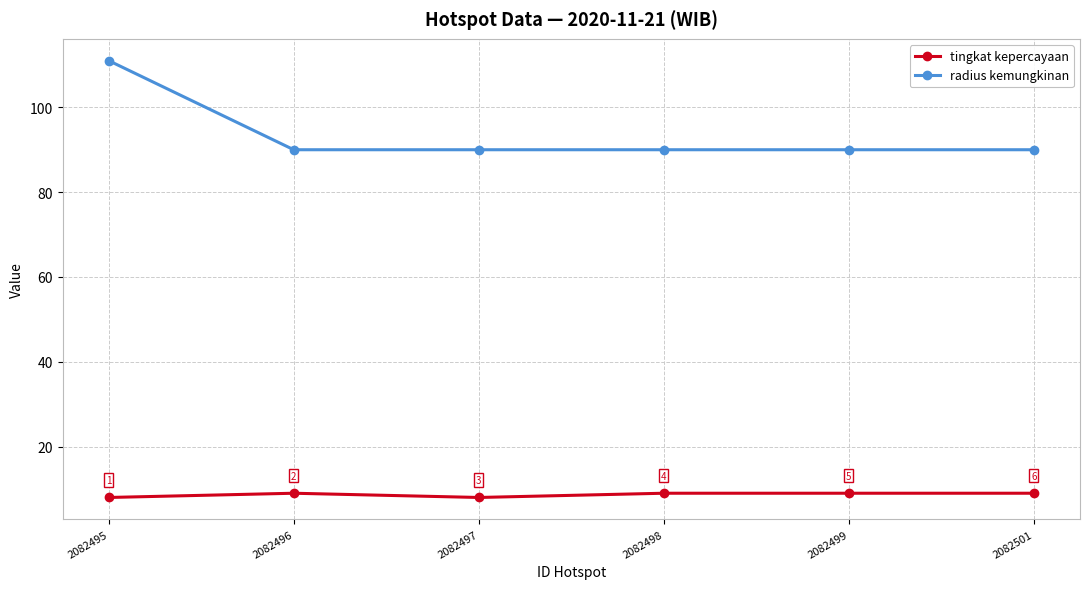

True or false: tingkat kepercayaan has a value of 4 at 2082501.

False